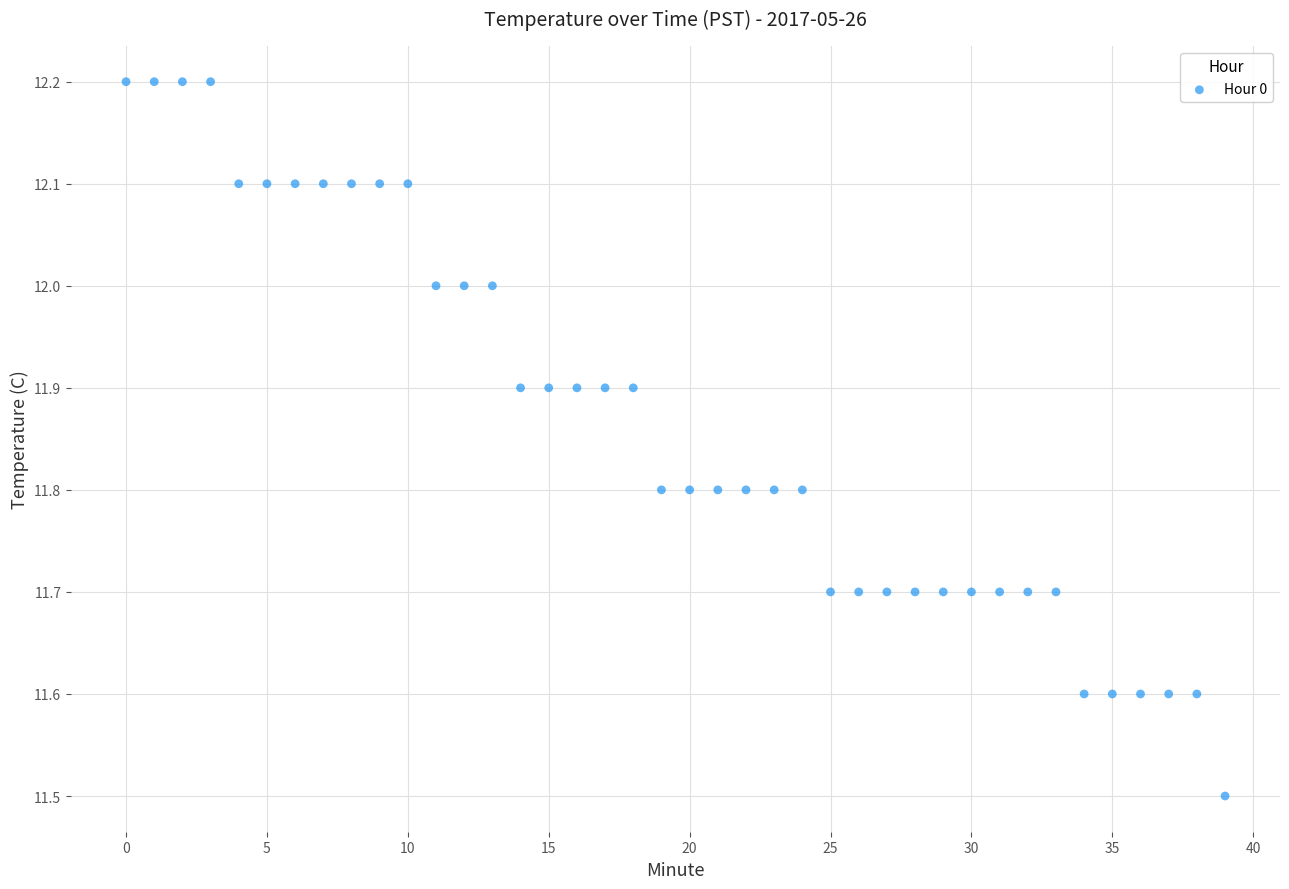

What Y value in the scatter plot is closest to 11?

11.5